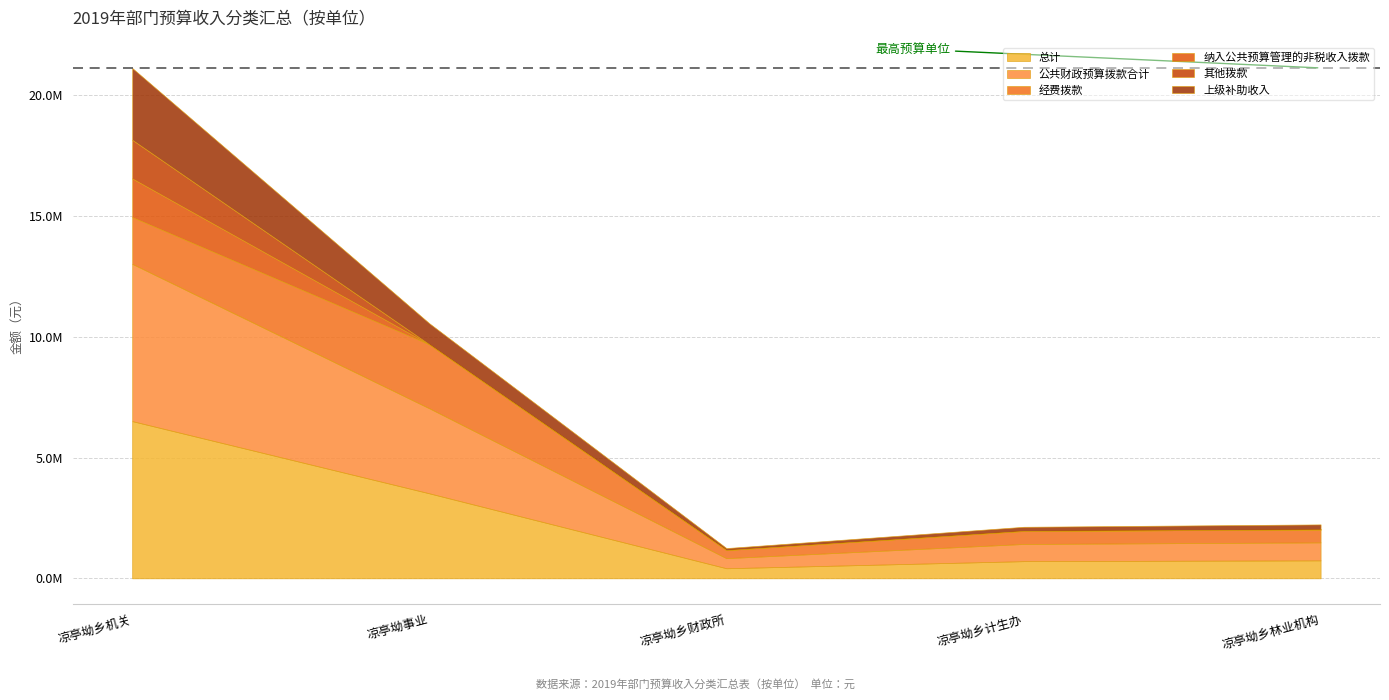

Between 凉亭坳乡财政所 and 凉亭坳乡机关, which is larger?

凉亭坳乡机关